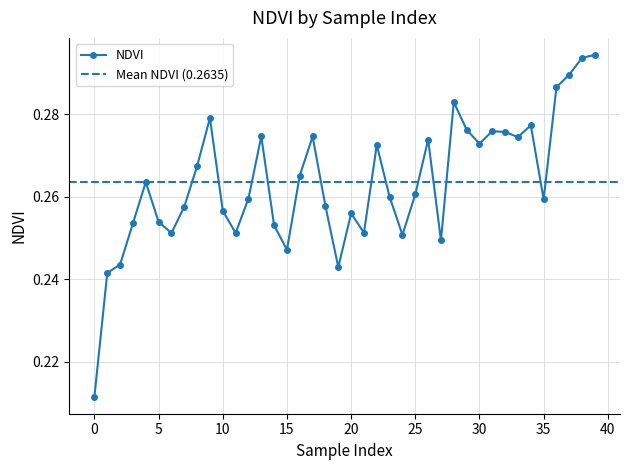

What is the difference between the maximum and second lowest values?

0.1